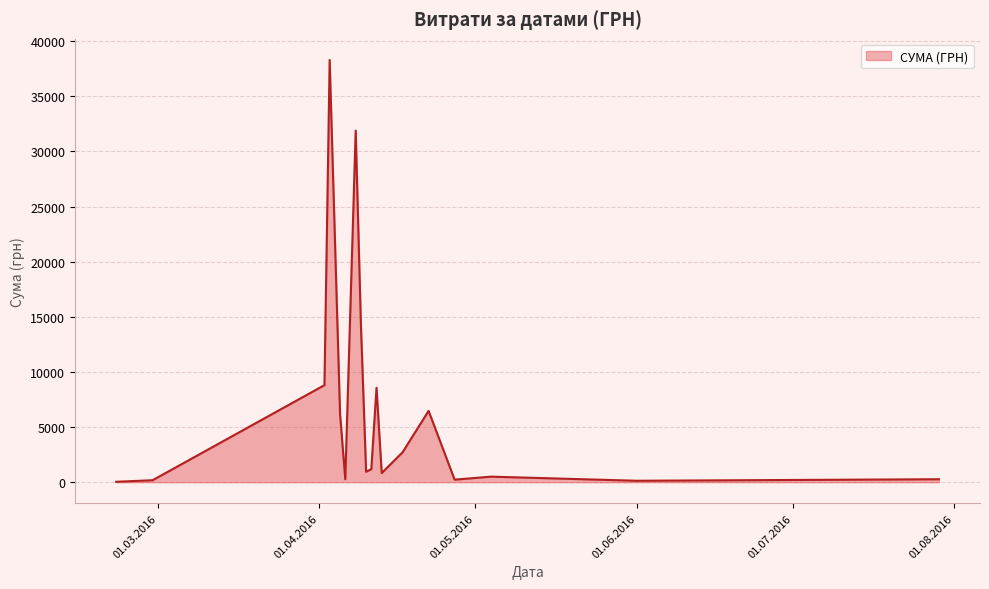

What is the difference between the maximum and minimum values?

38264.5